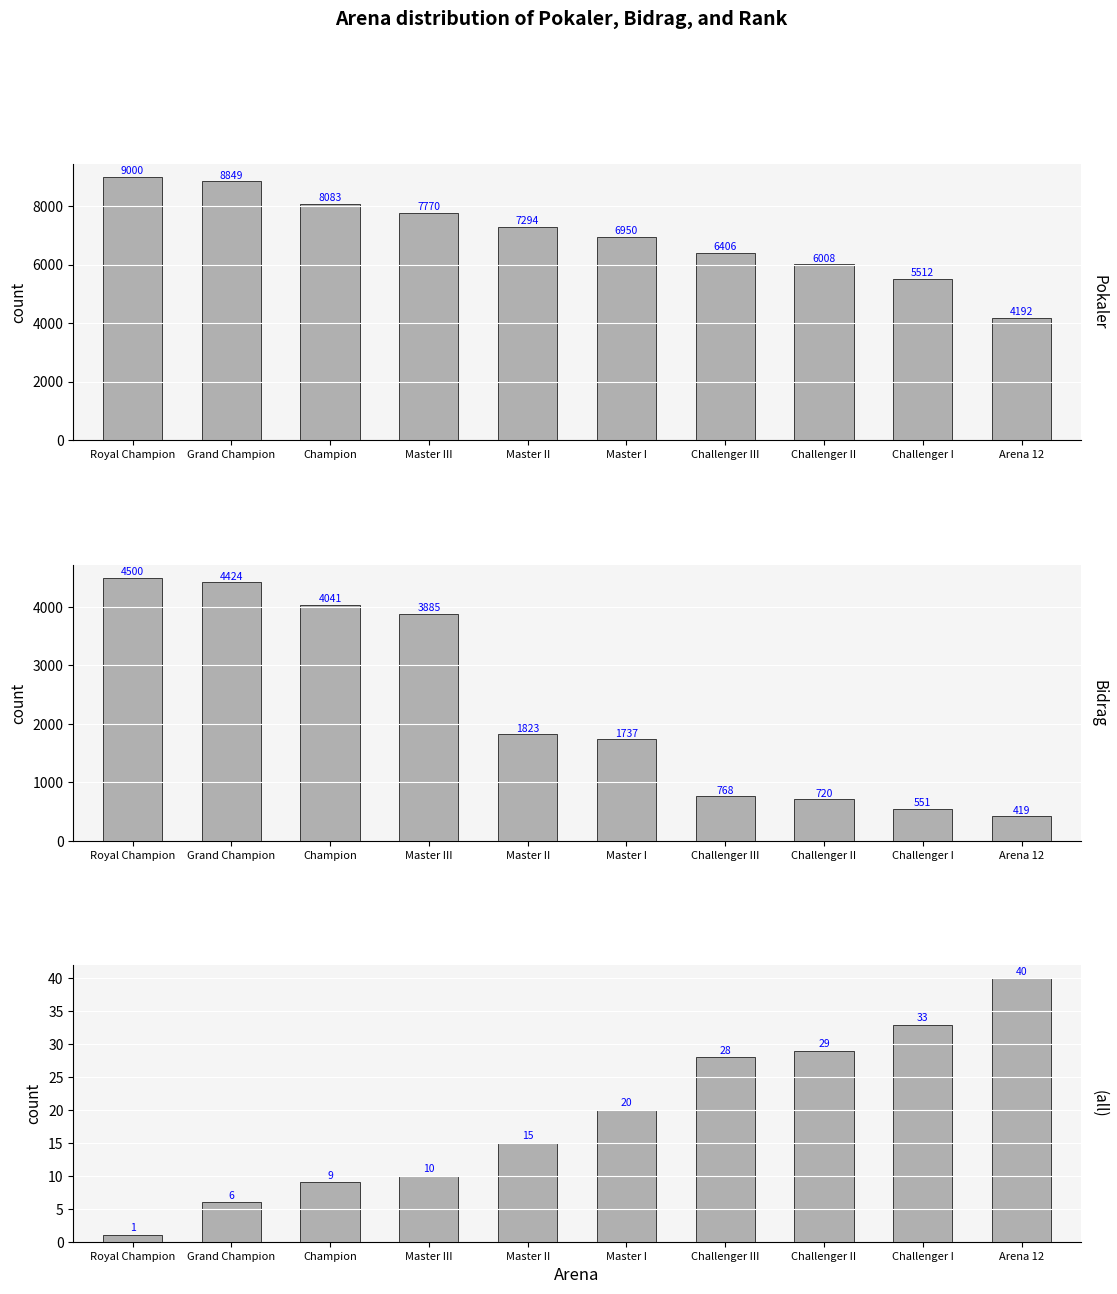

Which series has the widest spread of values?

Pokaler